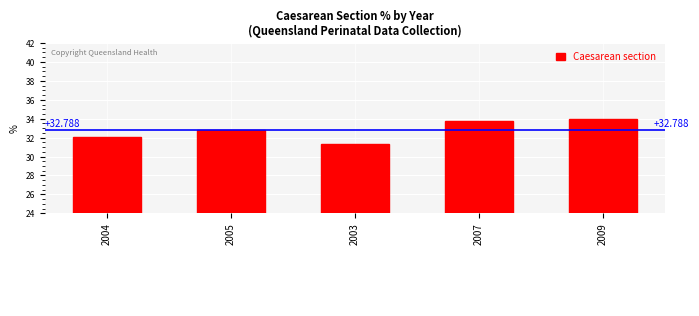

At which label does the data first exceed 32?

2004